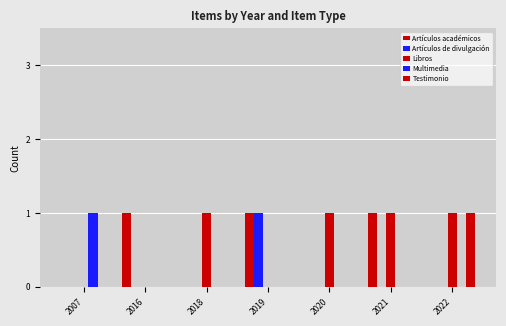

Does the chart contain stacked bars?

No